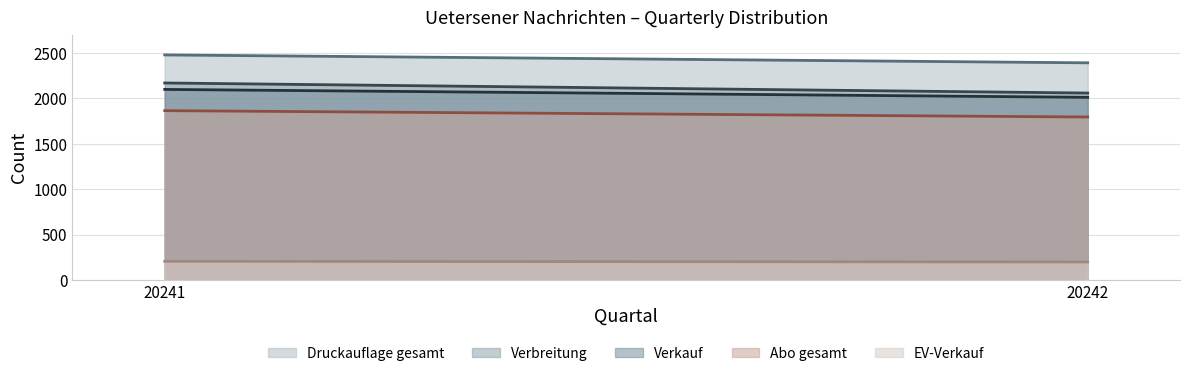

Reading right to left, list all the values displayed in this chart.

Druckauflage gesamt (line): 2393	2480
Verbreitung (line): 2060	2171
Verkauf (line): 2013	2100
Abo gesamt (line): 1796	1866
EV-Verkauf (line): 199	206